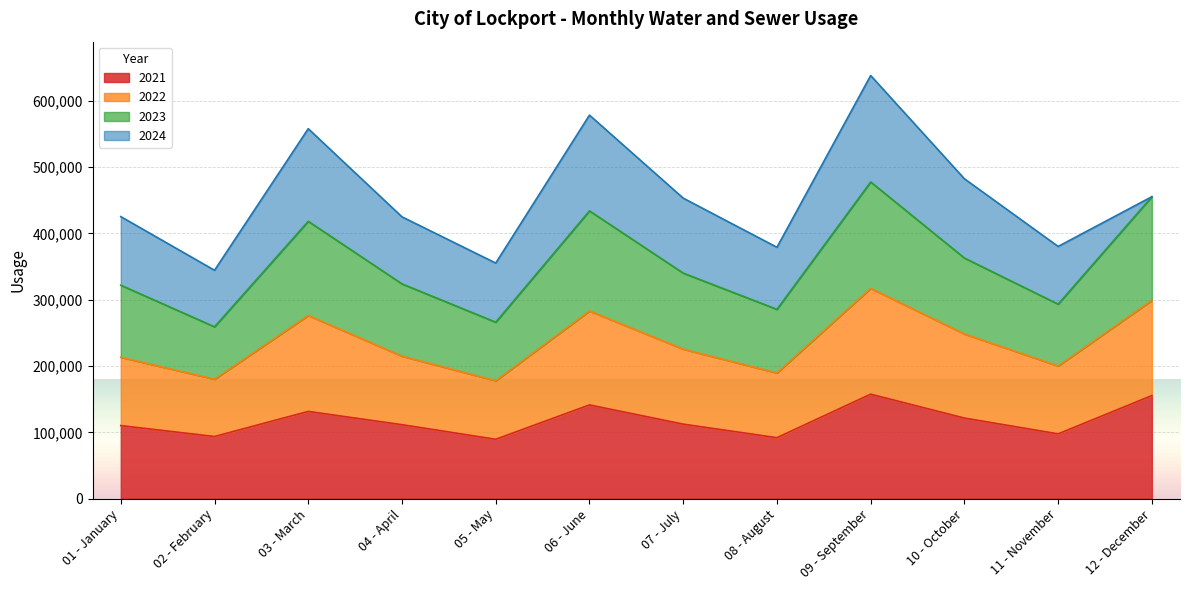

At which category does 2022 reach its first local peak?

03 - March